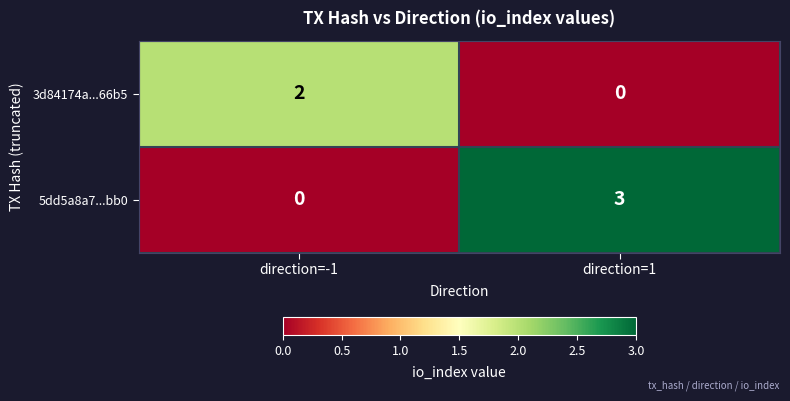

Between direction=-1 and direction=1, which series saw the biggest shift?

5dd5a8a7...bb0